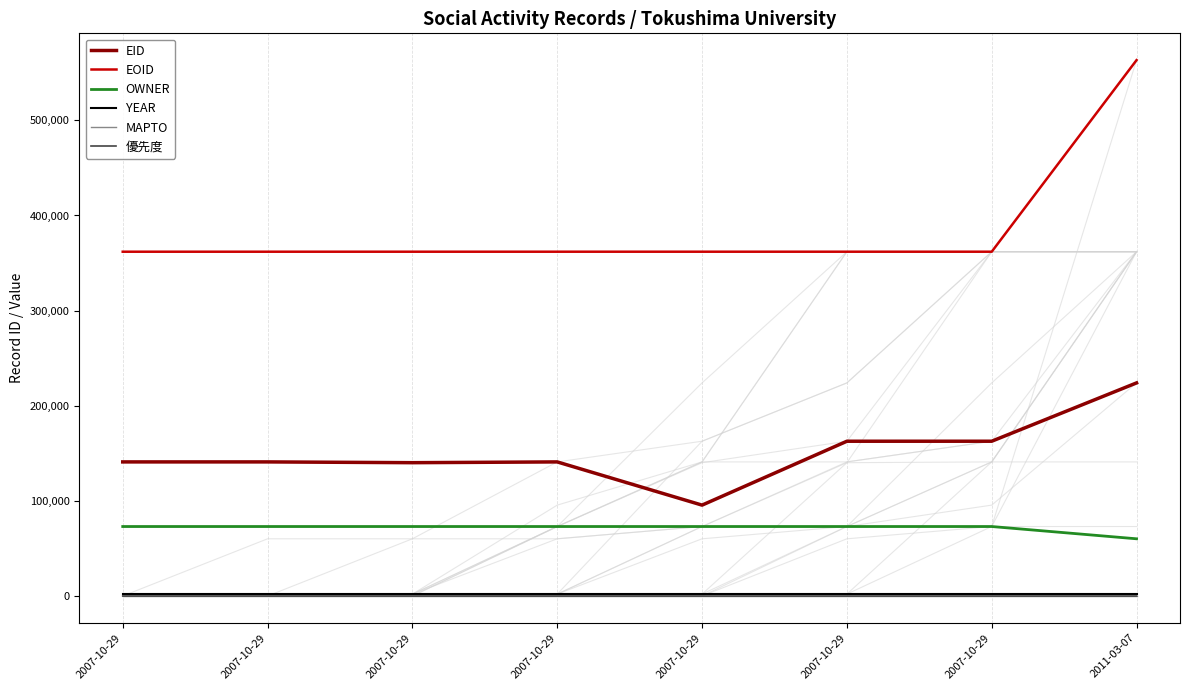

What is the lowest value of the EOID series?

361924